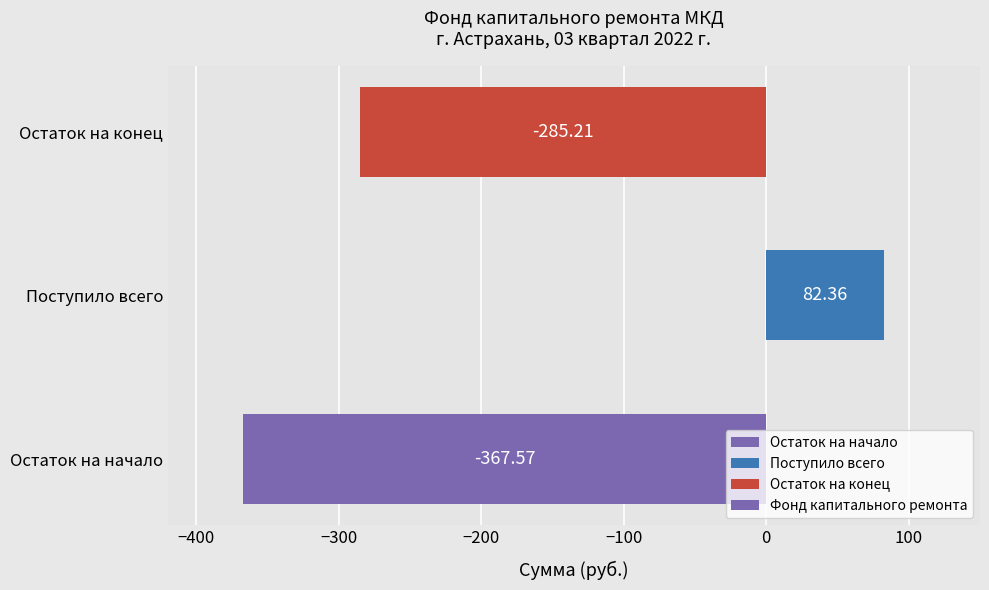

What is the maximum value shown in the chart?

82.4